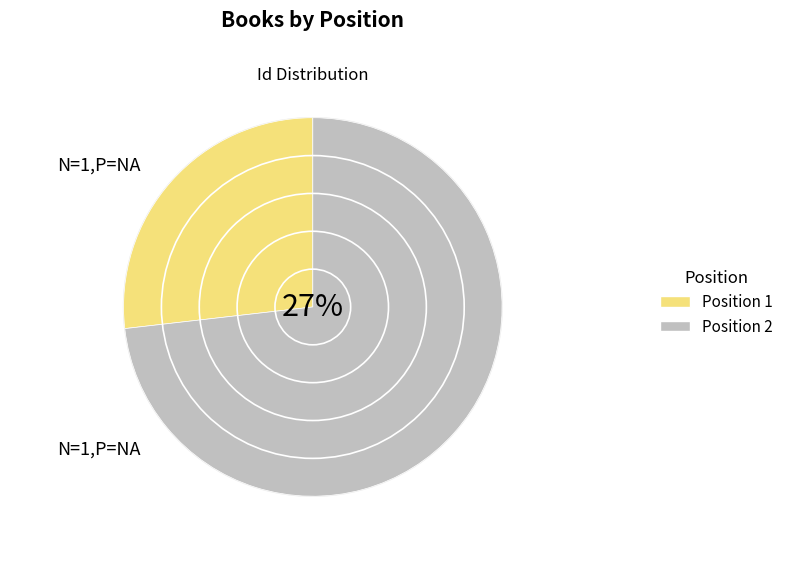

Rank the categories by value from highest to lowest.

2, 1